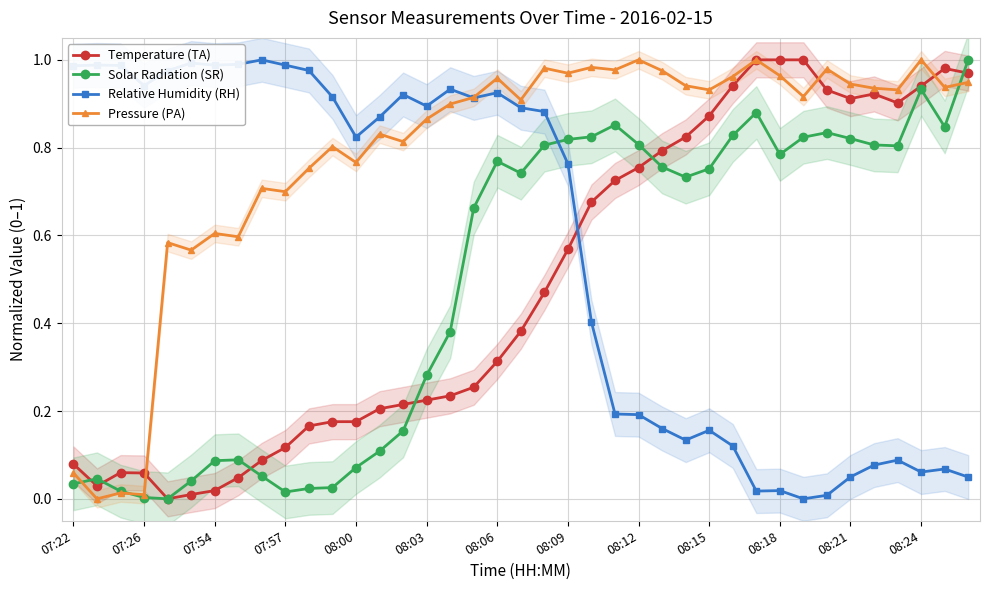

How many interior local peaks does the Solar Radiation (SR) series have?

7